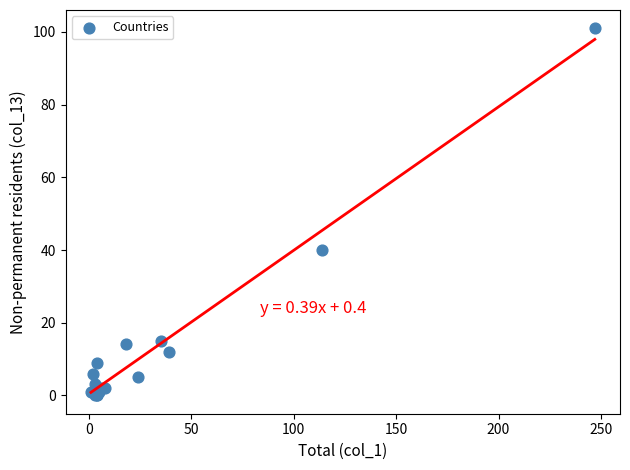

What Y value in the scatter plot is closest to 50?

40